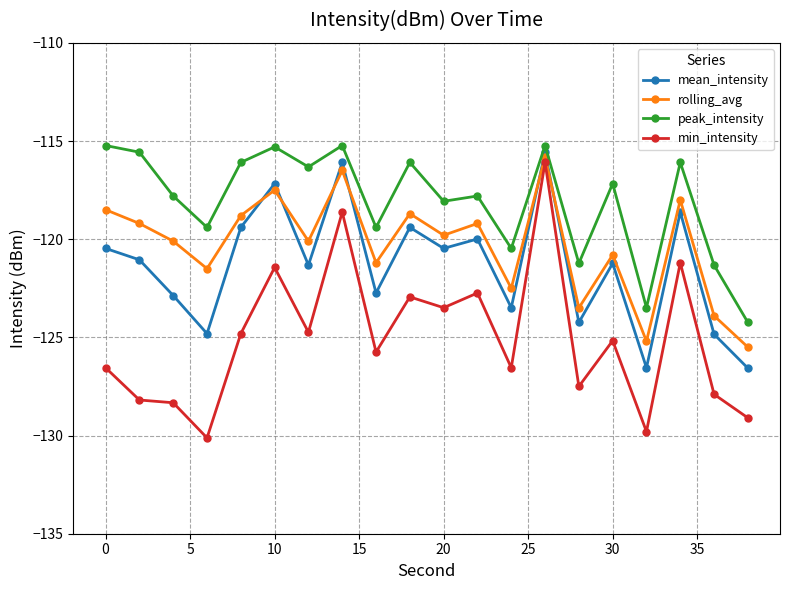

Which series has the largest range (max minus min)?

min_intensity